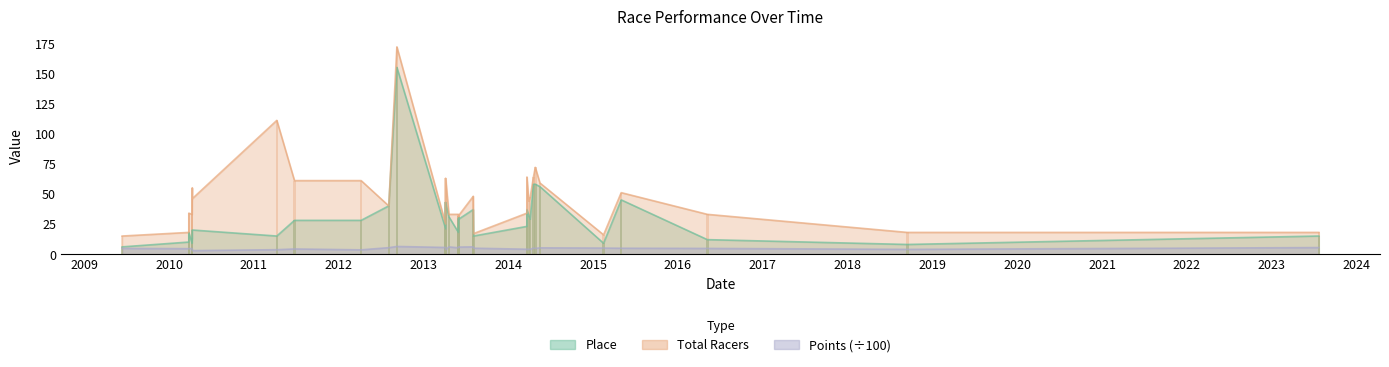

How many groups of bars are there?

32